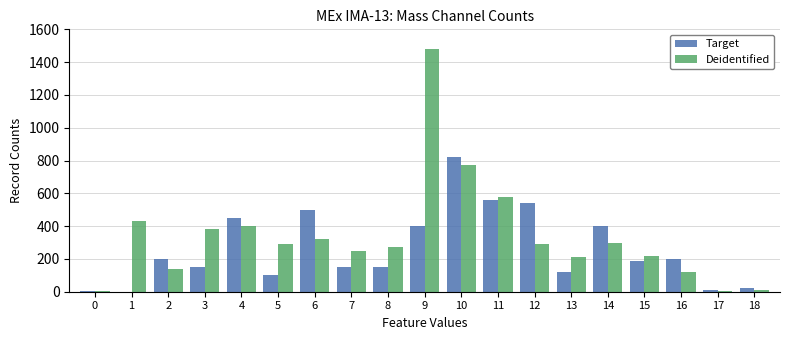

The value of Target at 16 is 200. True or false?

True